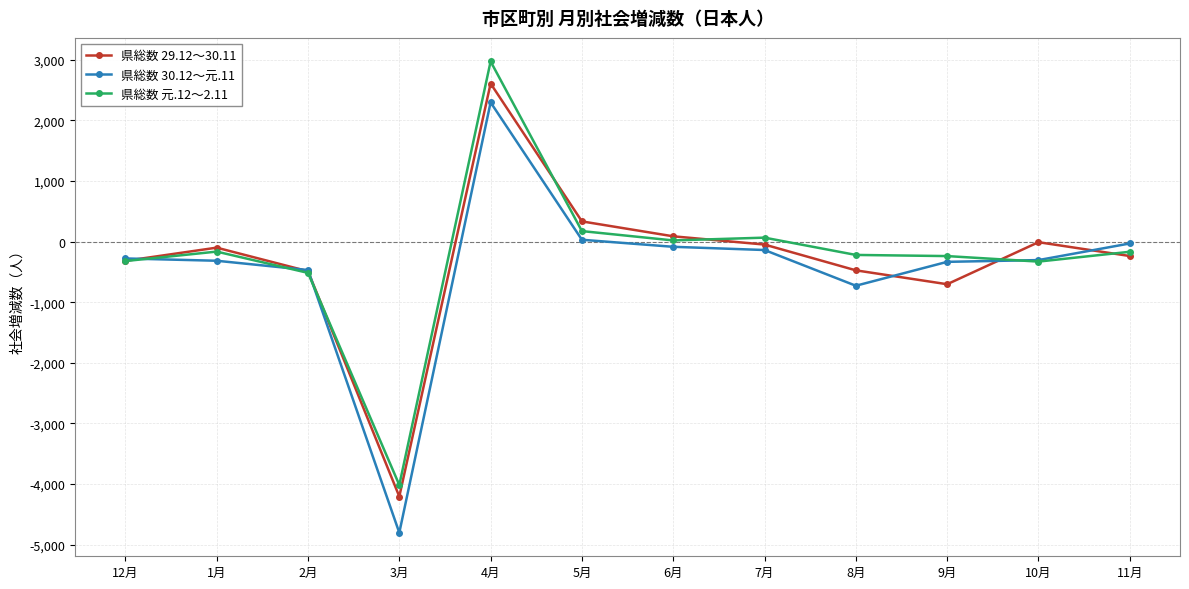

What is the total value across all series at 3月?

-13019